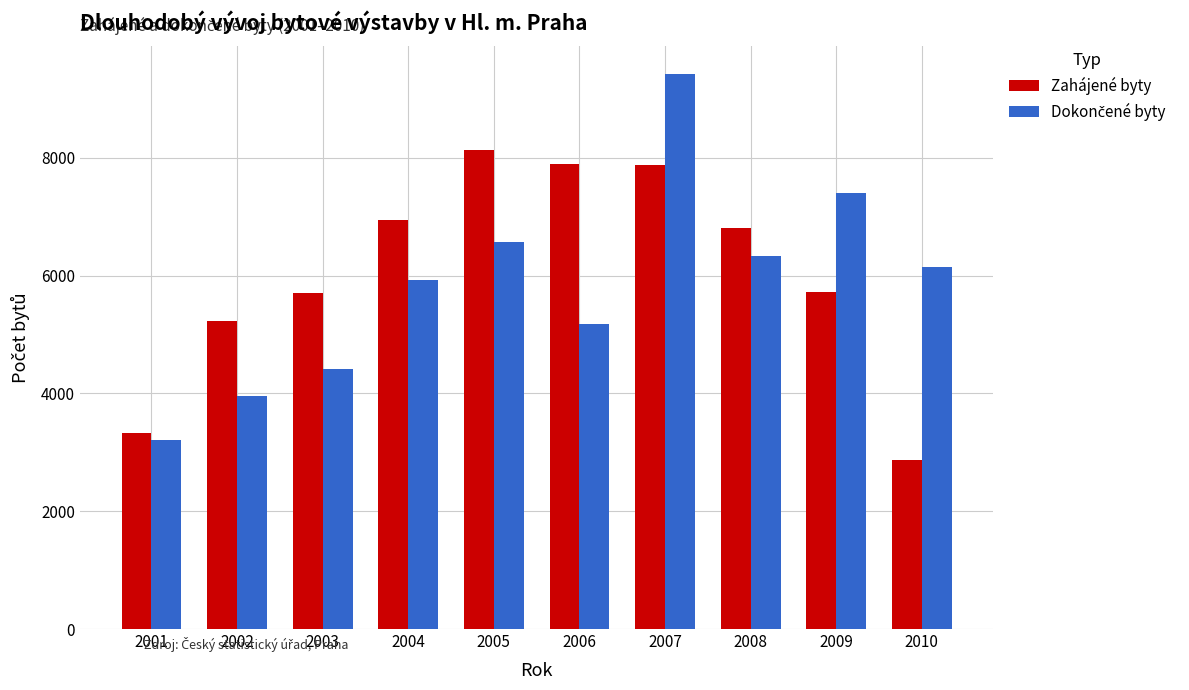

At which label does Zahájené byty reach its peak?

2005